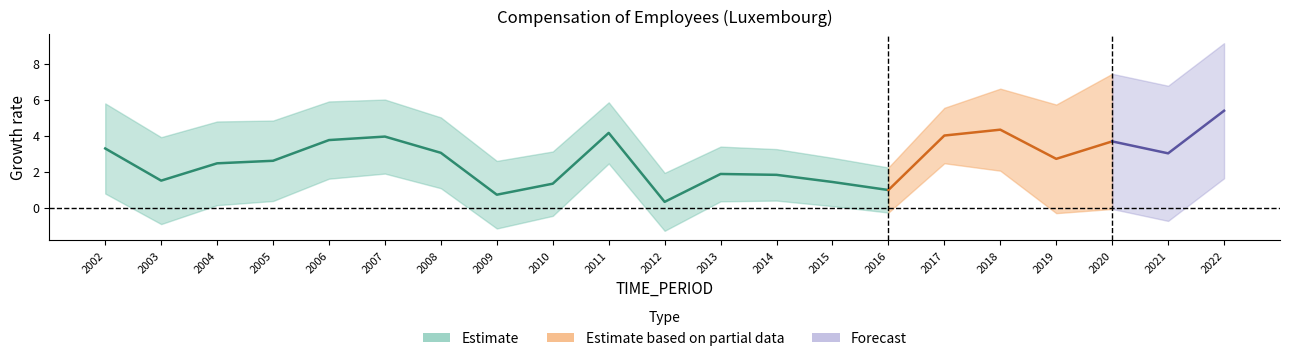

At which category does the chart reach its peak across all series?

2022